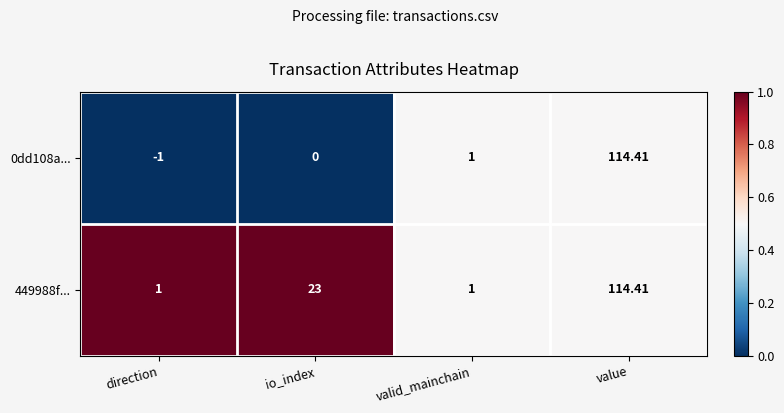

Where is 0dd108a... nearest to the value 56?

valid_mainchain